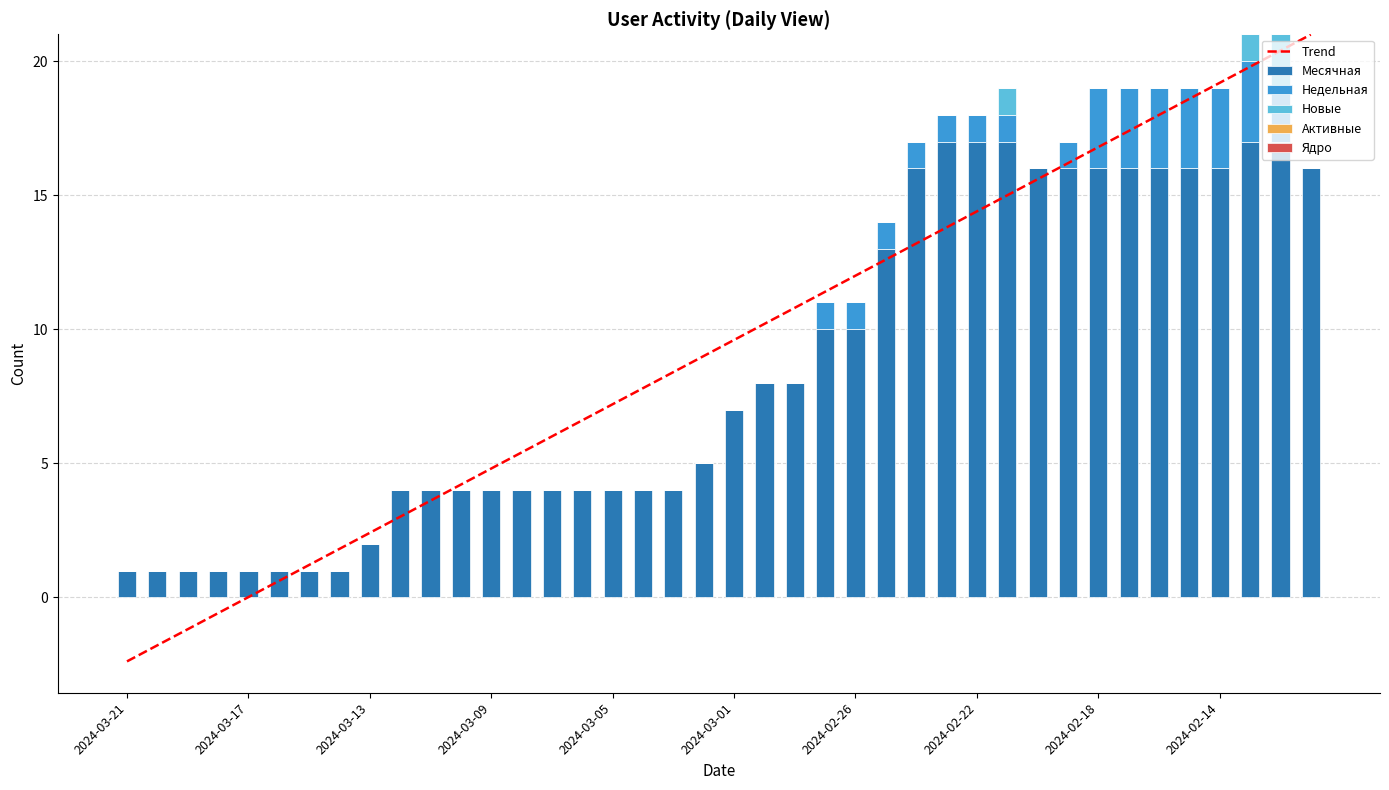

How many values in the Новые series exceed 0?

3